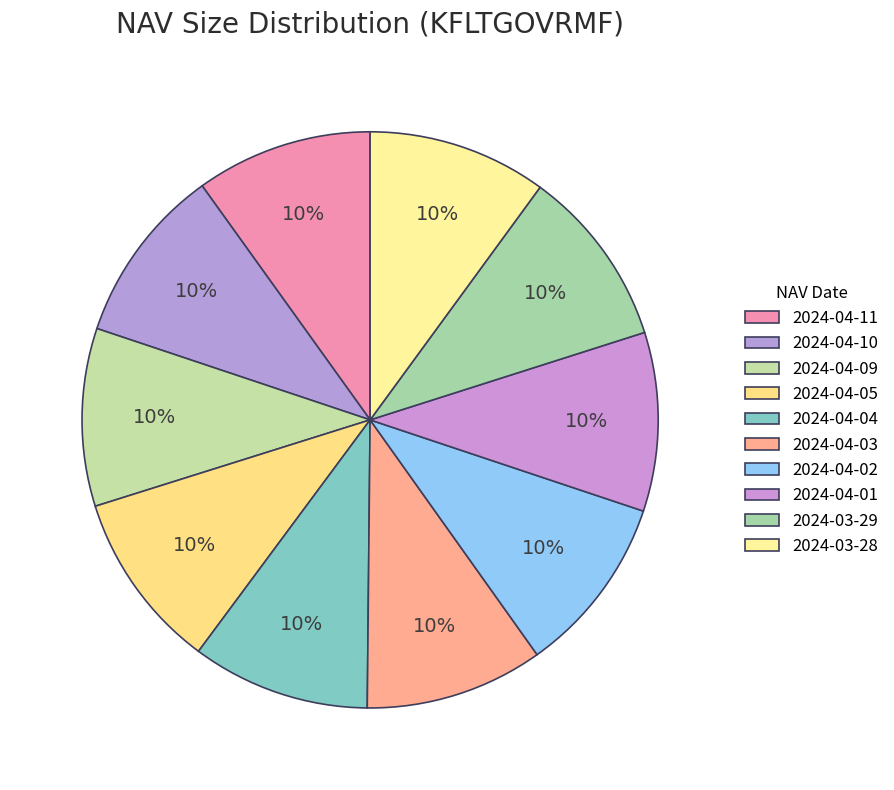

True or false: 2024-03-28 accounts for 10% of the total.

True